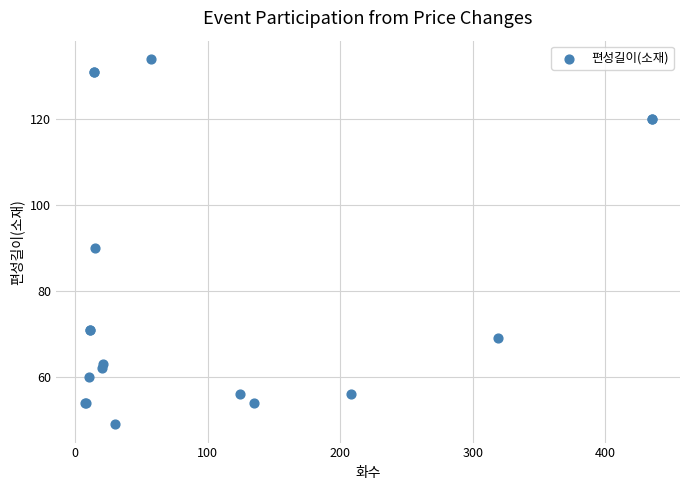

What Y value in the scatter plot is closest to 91?

90